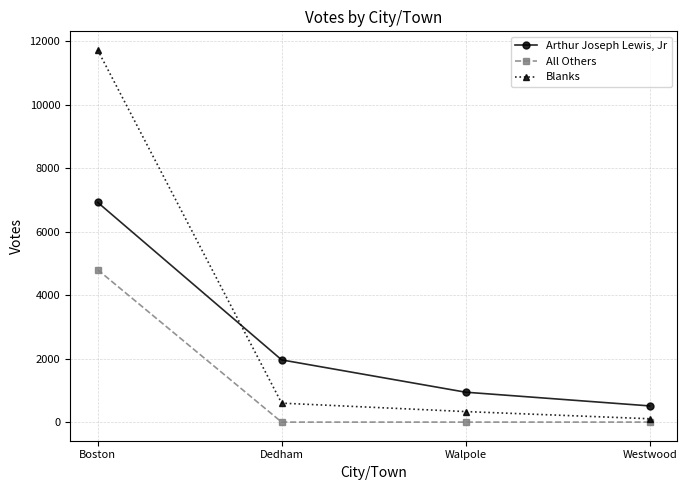

How many intersections are there between Blanks and Arthur Joseph Lewis, Jr?

1